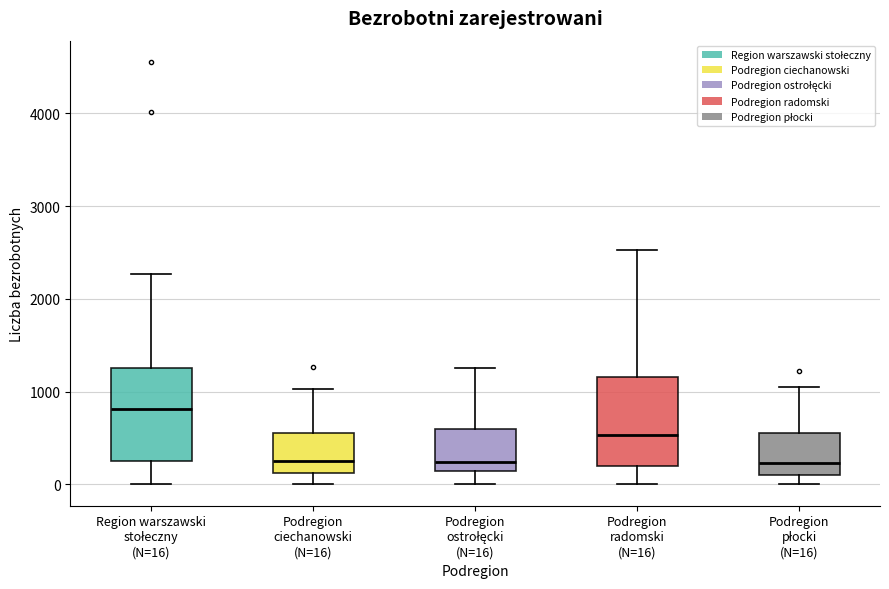

Where does the median line of the box for Podregion ciechanowski (N=16) sit on the y-axis? The values are not printed on the chart, so give them approximately, as read against the axis.

300